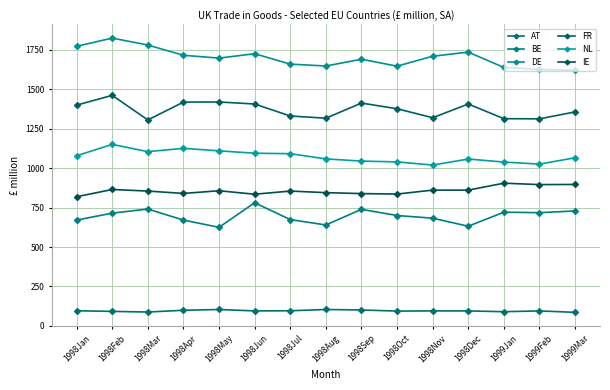

Which series has the largest total across all categories?

DE